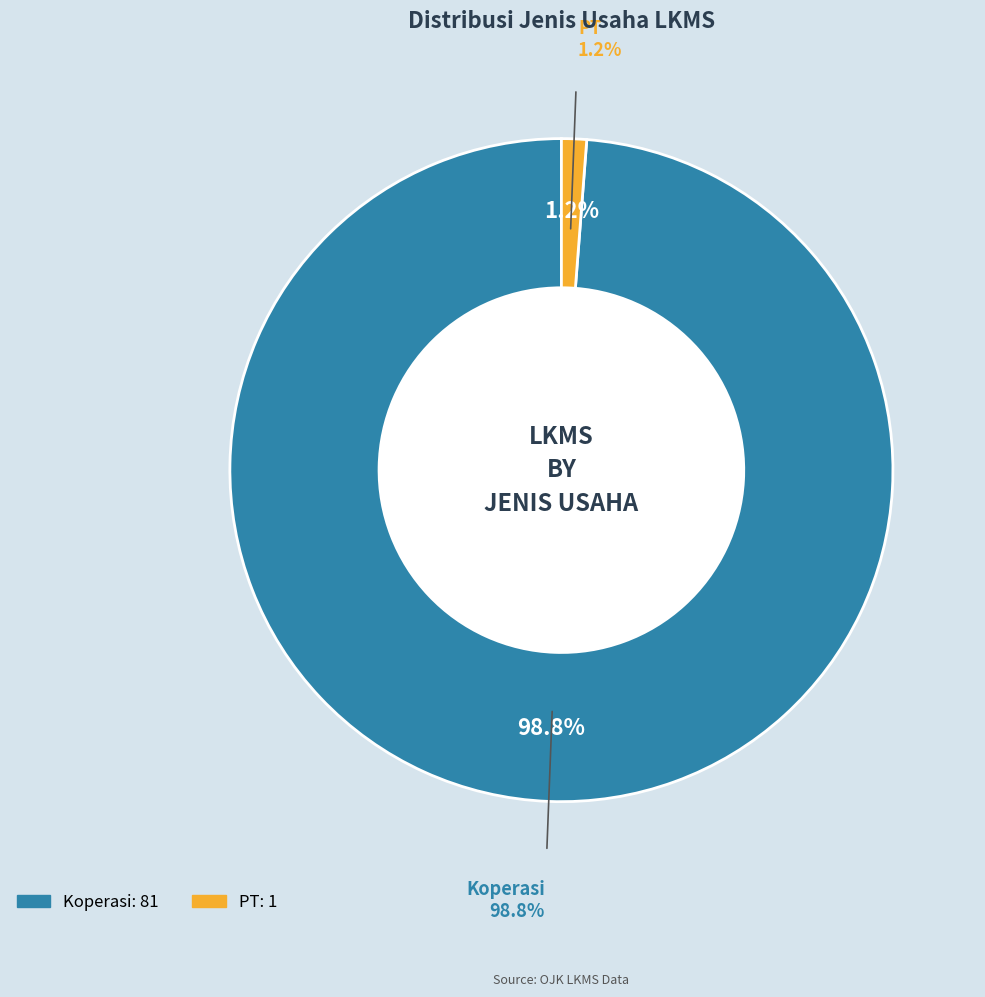

Which category has the biggest portion of the pie?

Koperasi